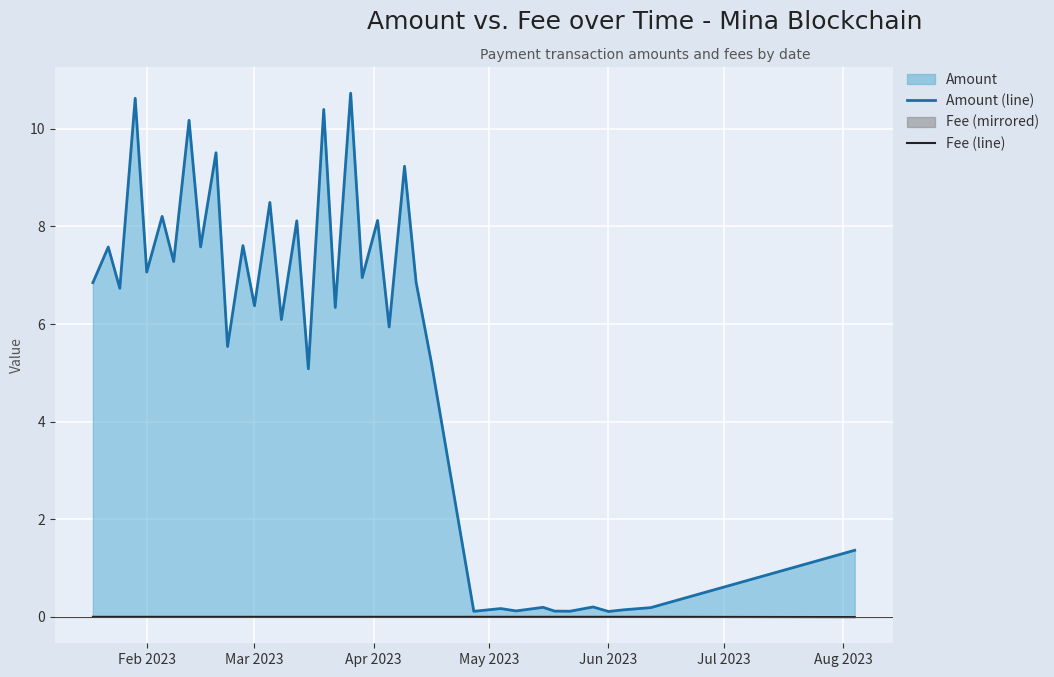

True or false: Fee (line) and Amount (line) cross at least once.

False